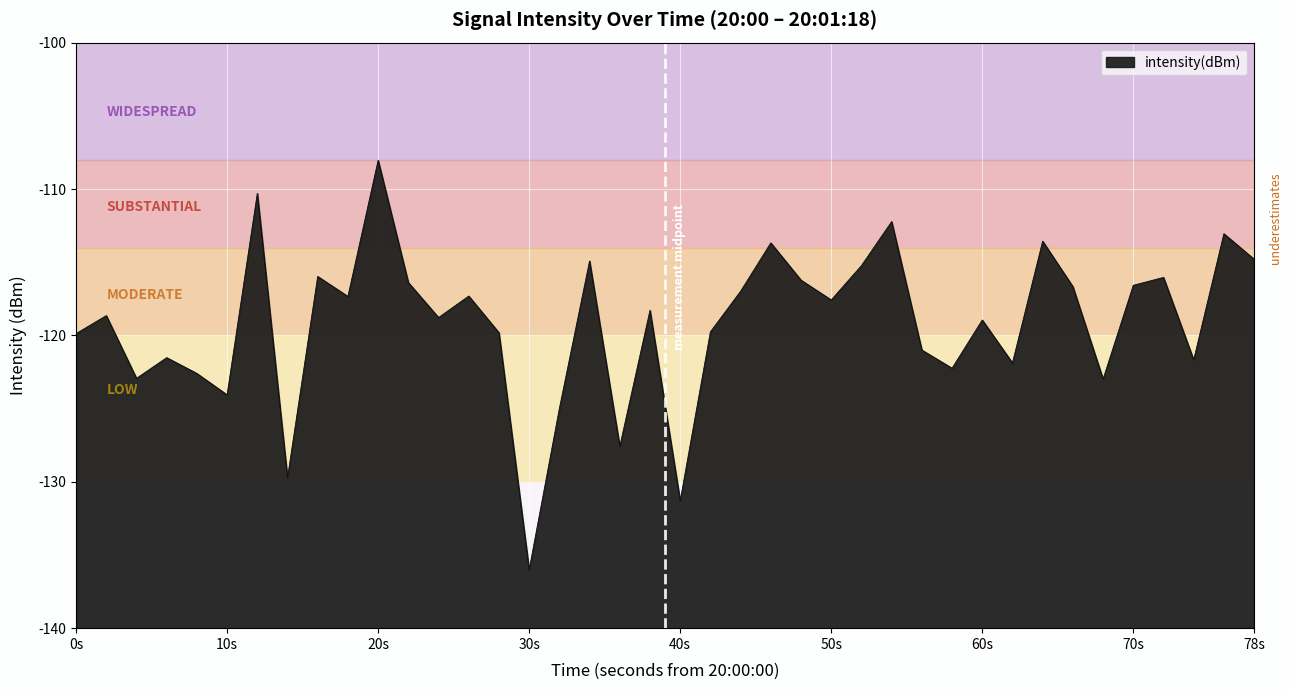

How many points are lower than both their immediate neighbors (excluding endpoints)?

13